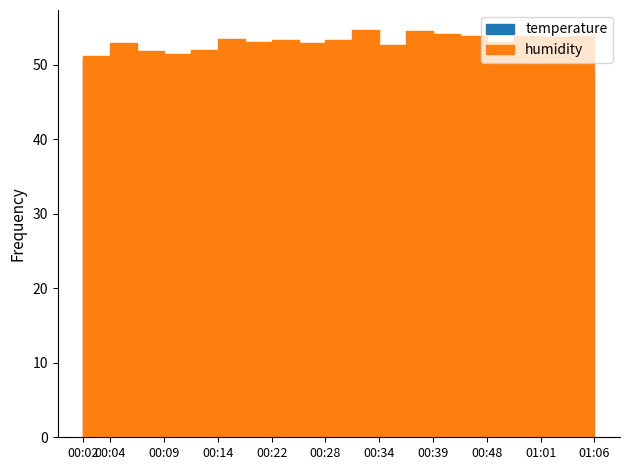

True or false: temperature and humidity intersect in this chart.

False